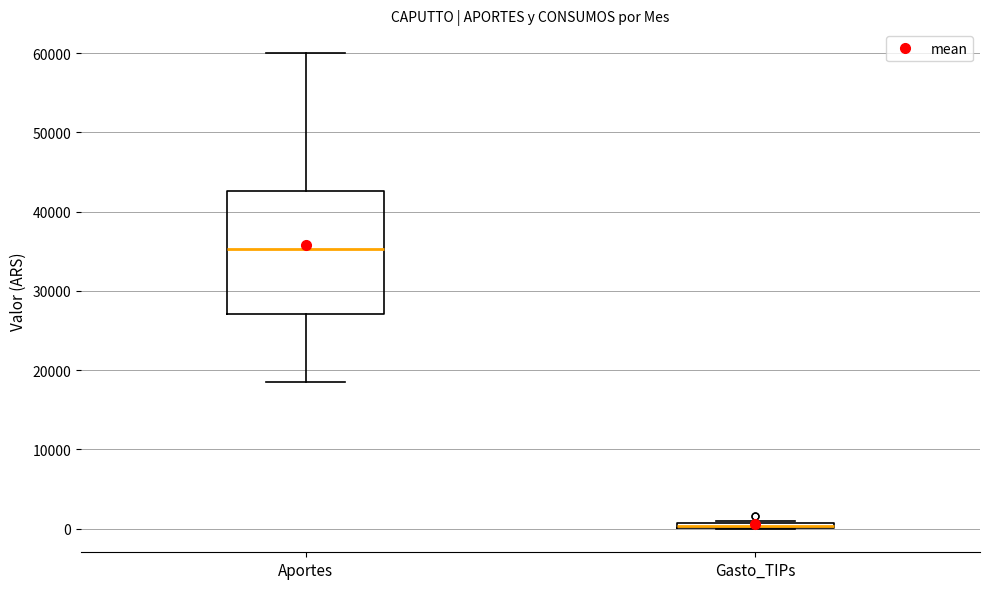

Where is the upper edge of the box for Gasto_TIPs on the y-axis? The values are not printed on the chart, so give them approximately, as read against the axis.

1000